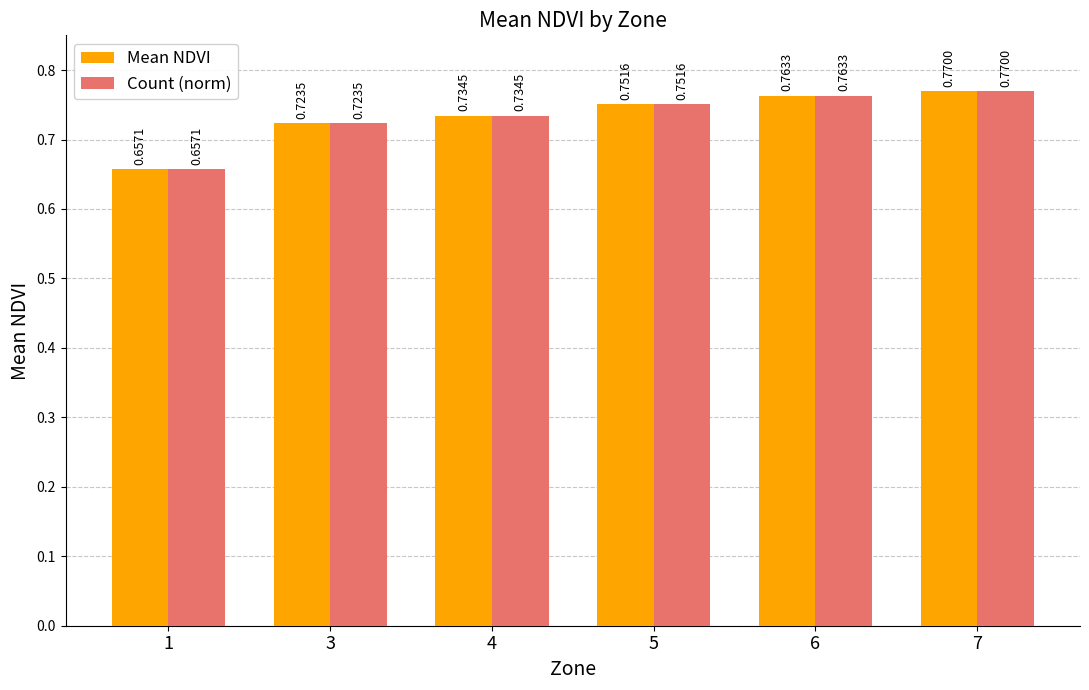

What is the total value across all series at 7?

1.5